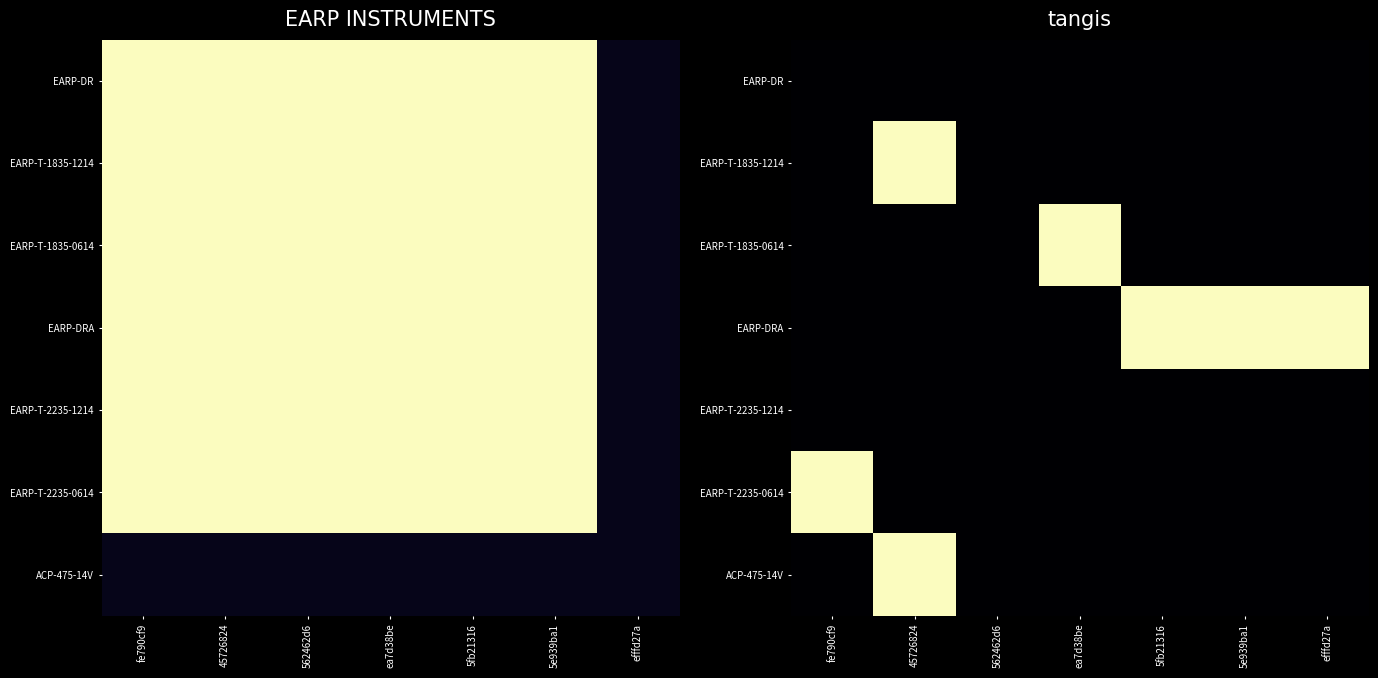

List the labels in order of EARP-DRA value, smallest first.

562462d6, ea7d38be, 45726824, fe790cf9, efffd27a, 5e939ba1, 5fb21316